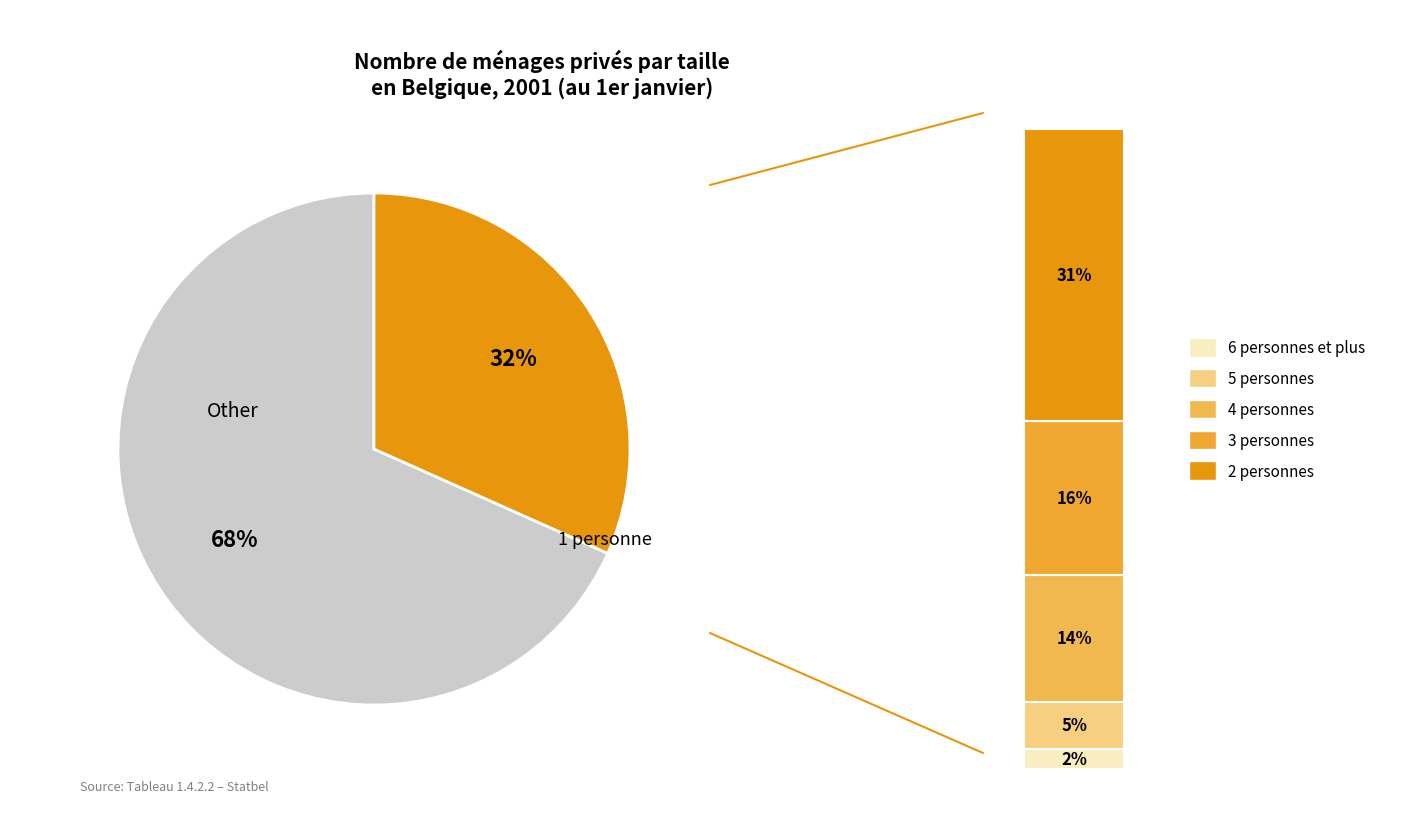

Is the sum of 1 personne and 6 personnes et plus greater than half?

No